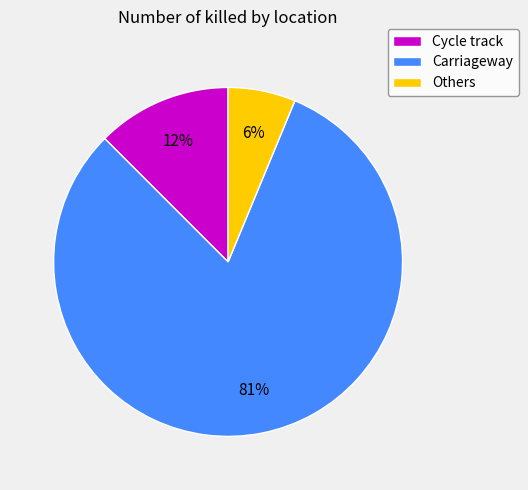

The Cycle track slice represents 12% of the pie. True or false?

True